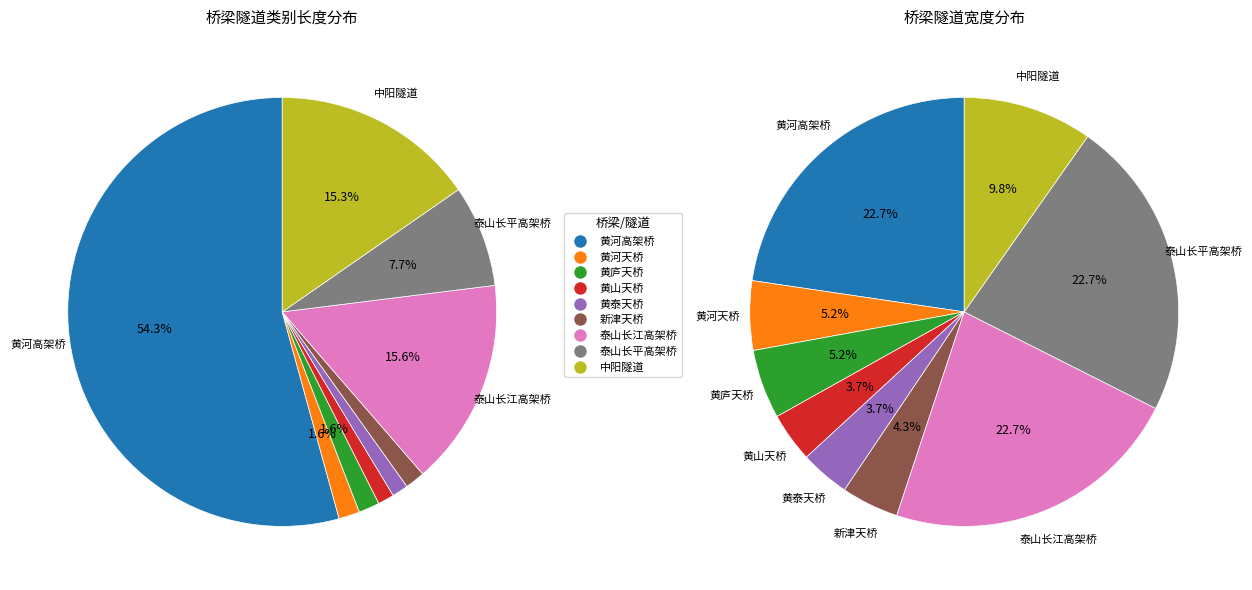

Which has a higher value, 黄河天桥 or 黄山天桥?

黄河天桥